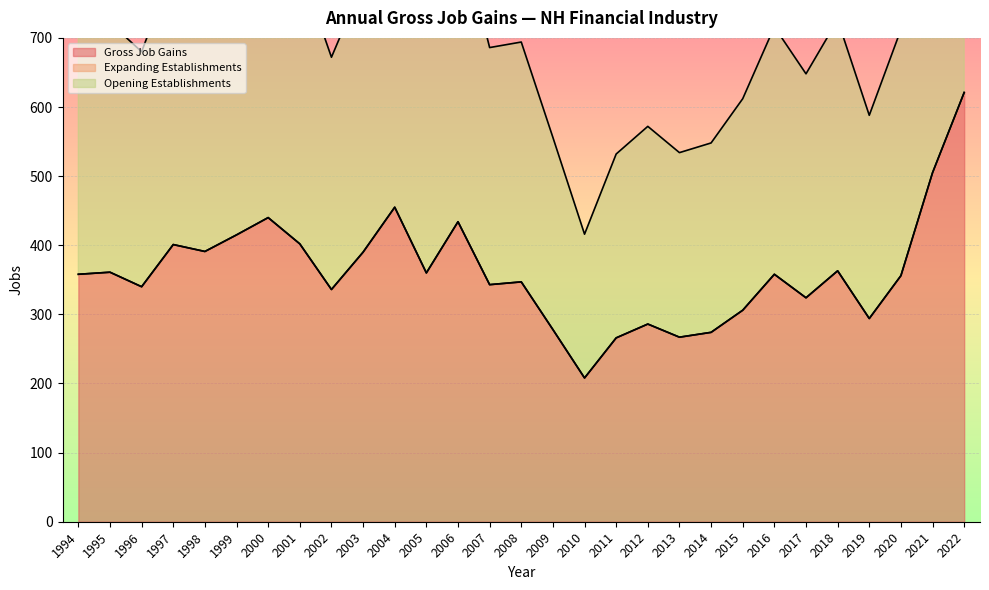

Rank the categories by Opening Establishments value from highest to lowest.

2022, 2021, 2004, 2000, 2006, 1999, 2001, 1997, 1998, 2003, 2018, 1995, 2005, 1994, 2016, 2020, 2008, 2007, 1996, 2002, 2017, 2015, 2019, 2012, 2009, 2014, 2013, 2011, 2010